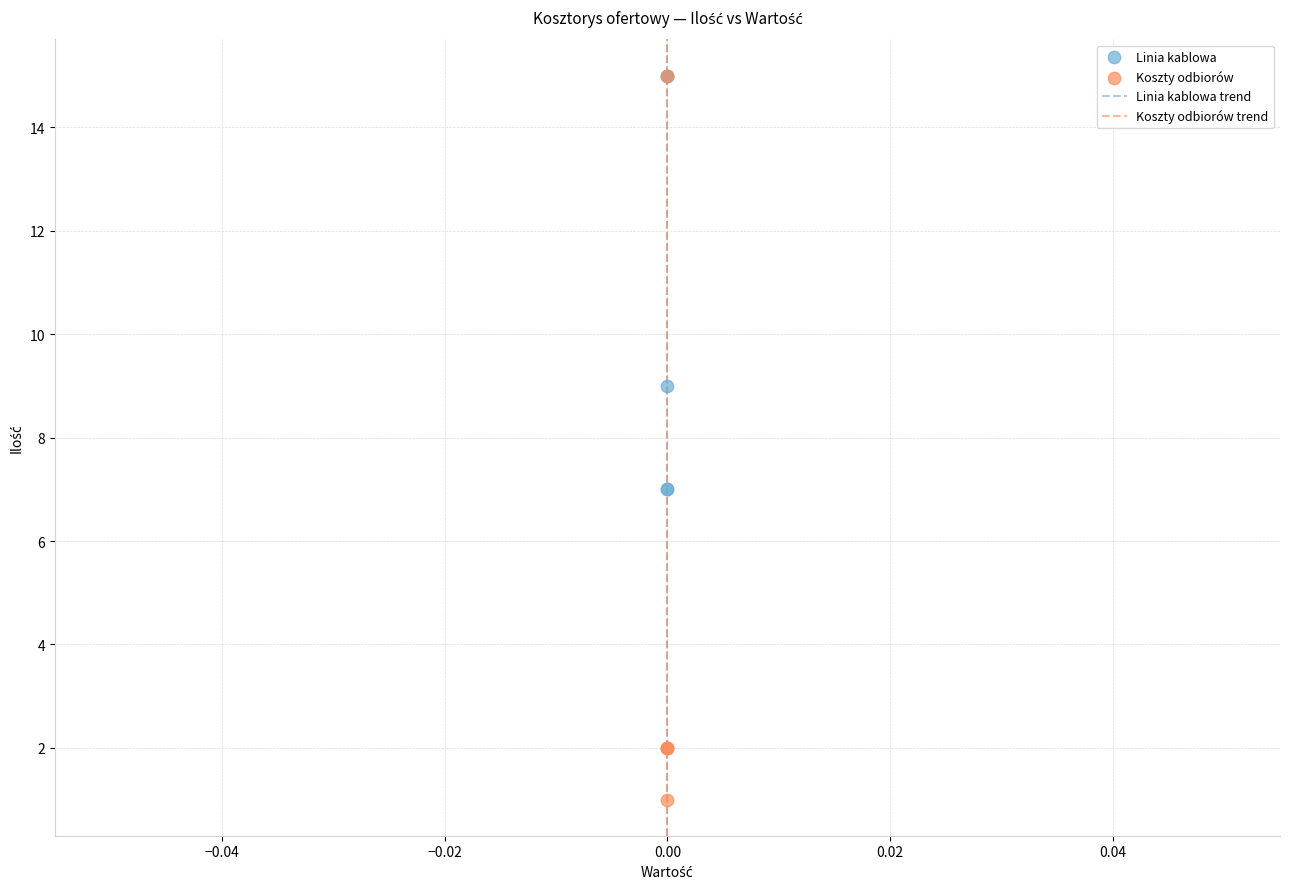

In the Linia kablowa series, what Y value is closest to 11?

9